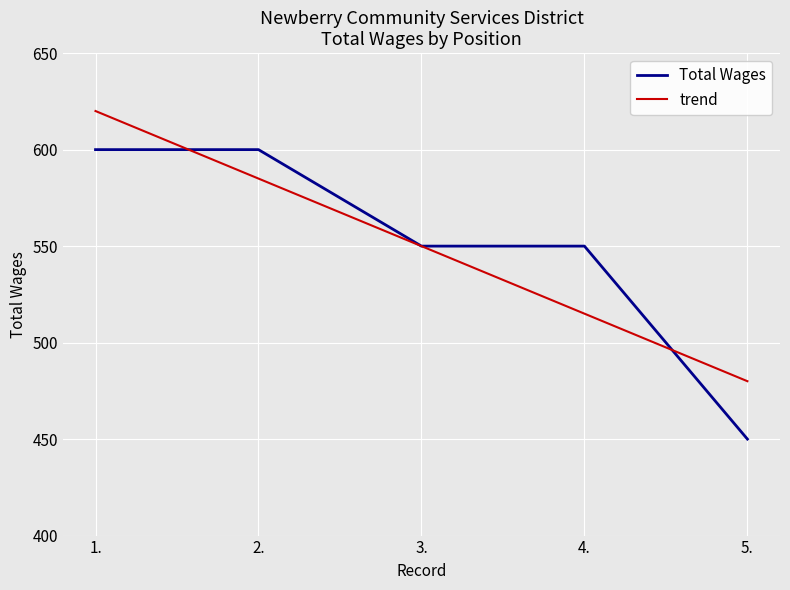

Count the Total Wages values in the range 550 to 600.

4